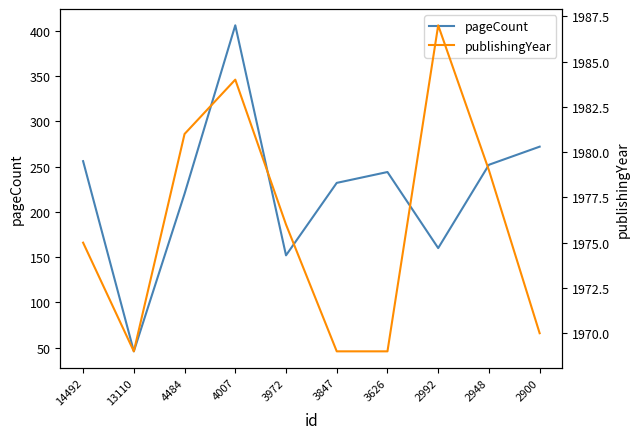

What is the value of the pageCount point at the 6th from the left?

232